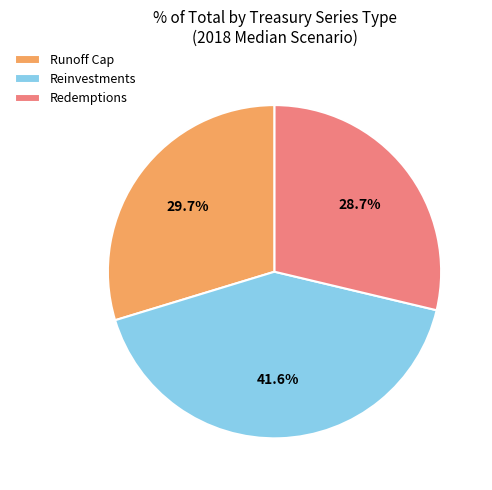

What percentage do Reinvestments and Redemptions together represent?

70.3%